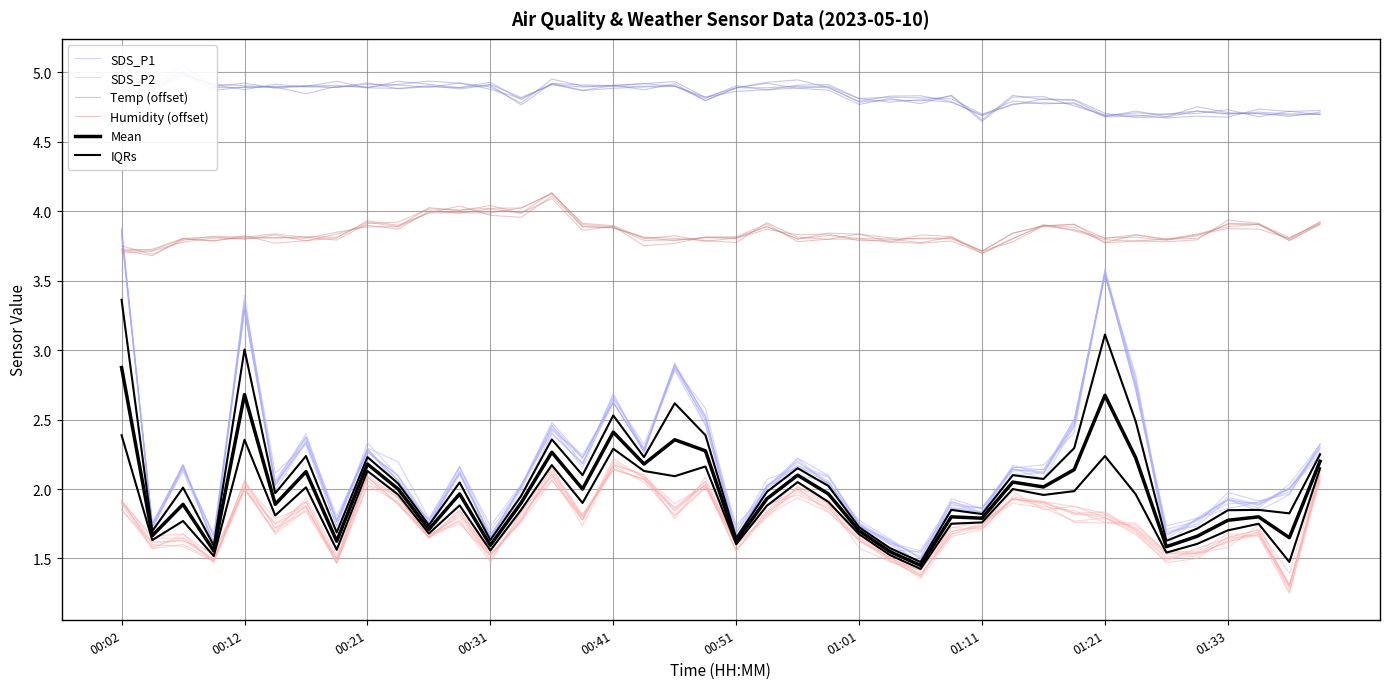

How many interior local valleys does the Mean series have?

14